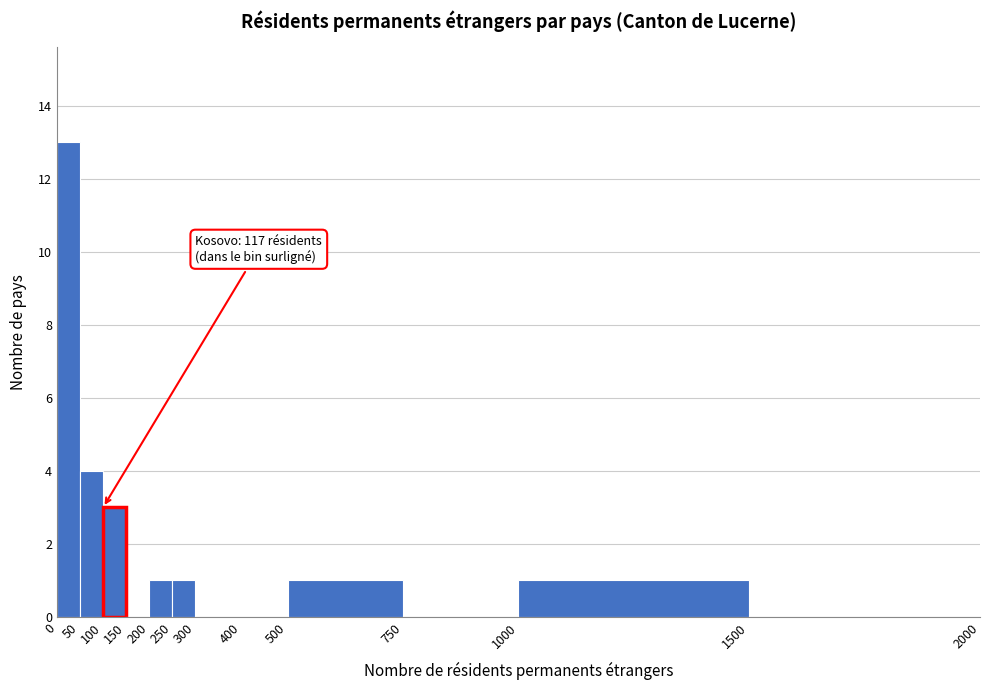

Over which range of the x-axis is the bar tallest?

0 to 50